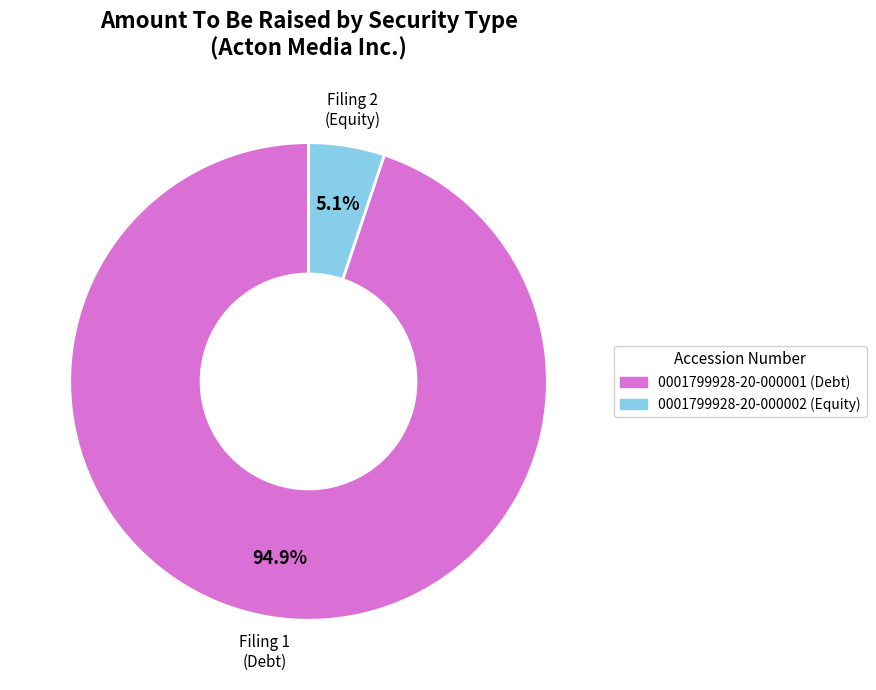

To the nearest percent, what portion does 0001799928-20-000002 represent?

5%